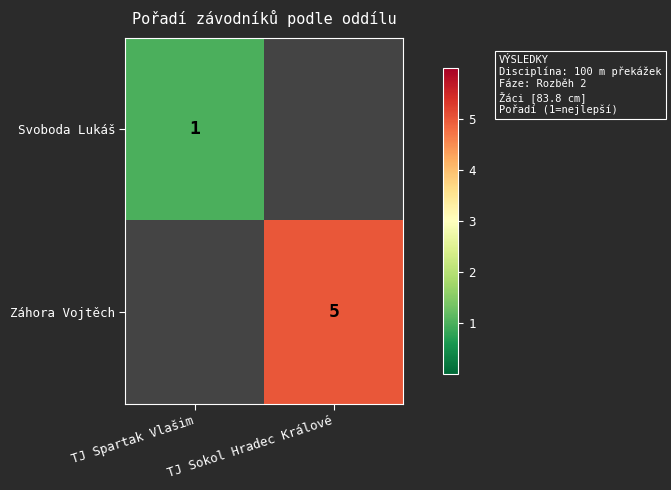

The value of Svoboda Lukáš at TJ Spartak Vlašim is 1. True or false?

True